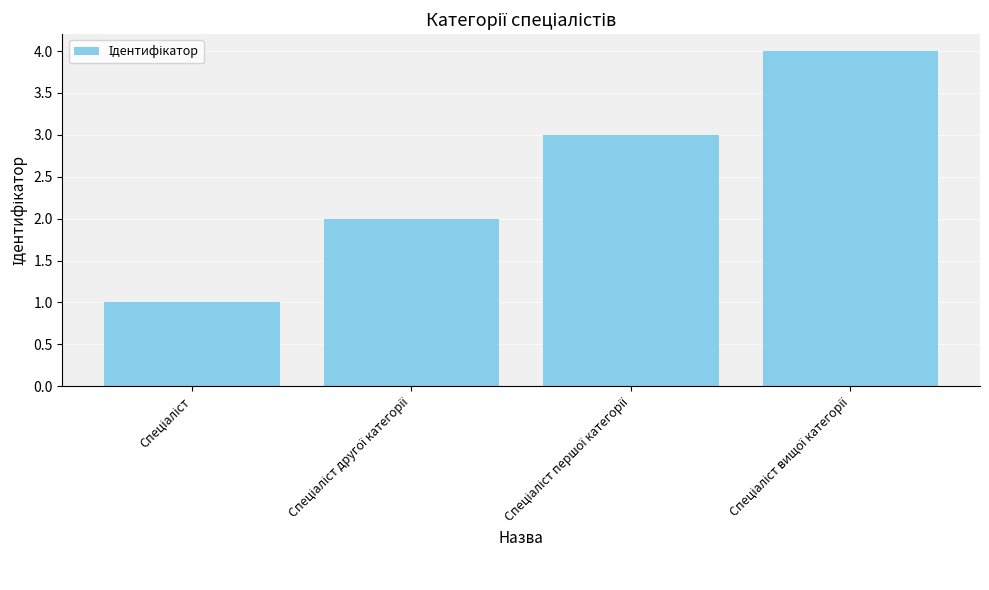

What is the greatest value displayed?

4